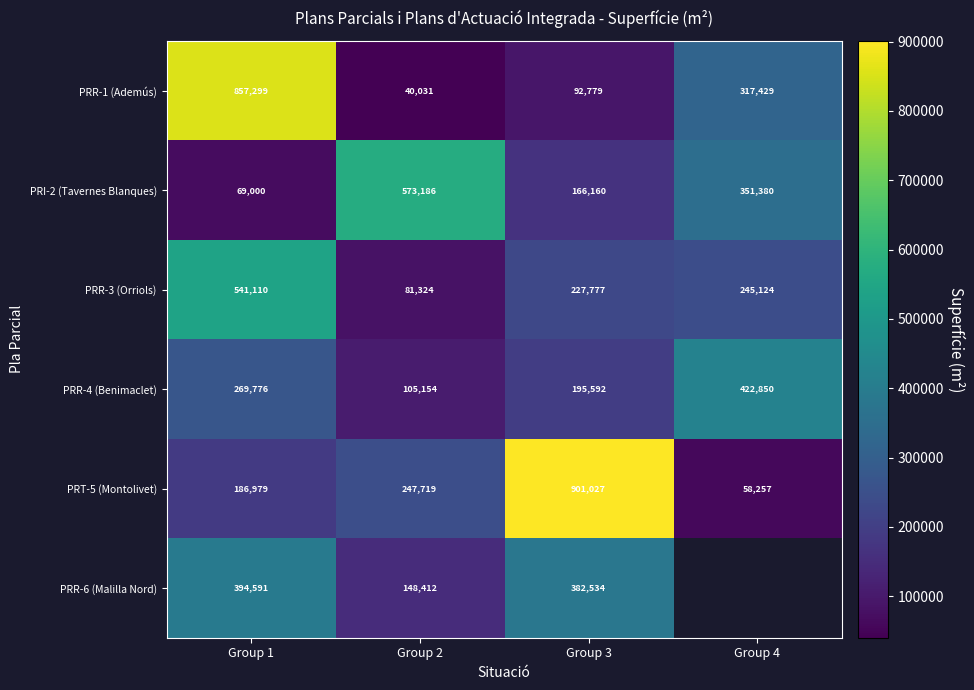

The PRR-1 (Ademús) series shows 317429 at Group 4. True or false?

True